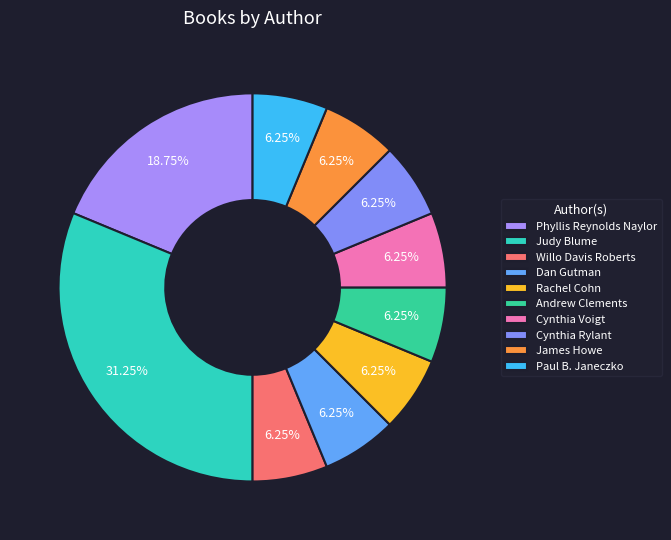

Which slice is the largest?

Judy Blume